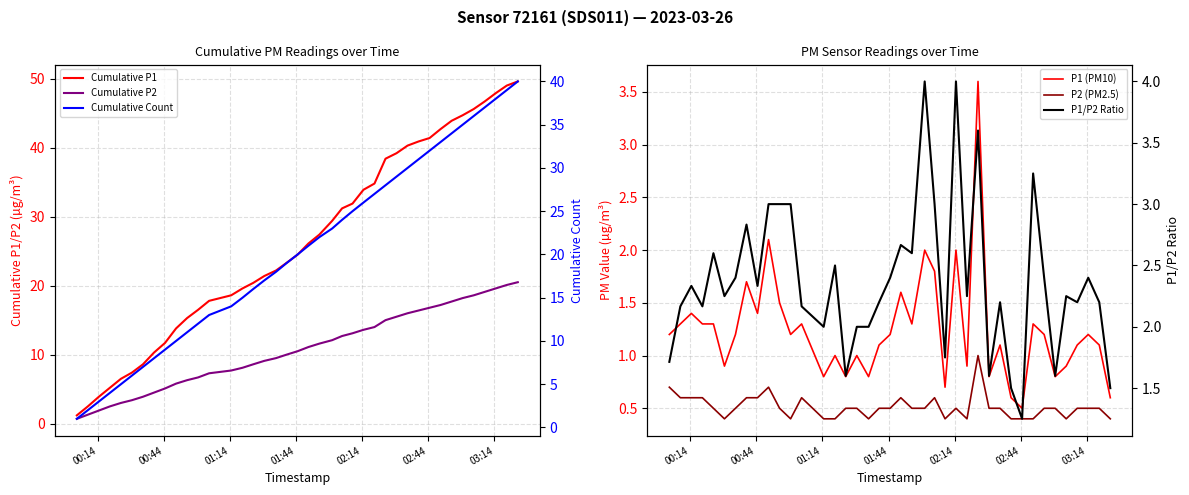

Rank the series by their maximum value, from highest to lowest.

Cumulative P1, Cumulative Count, Cumulative P2, P1/P2 Ratio, P1 (PM10), P2 (PM2.5)